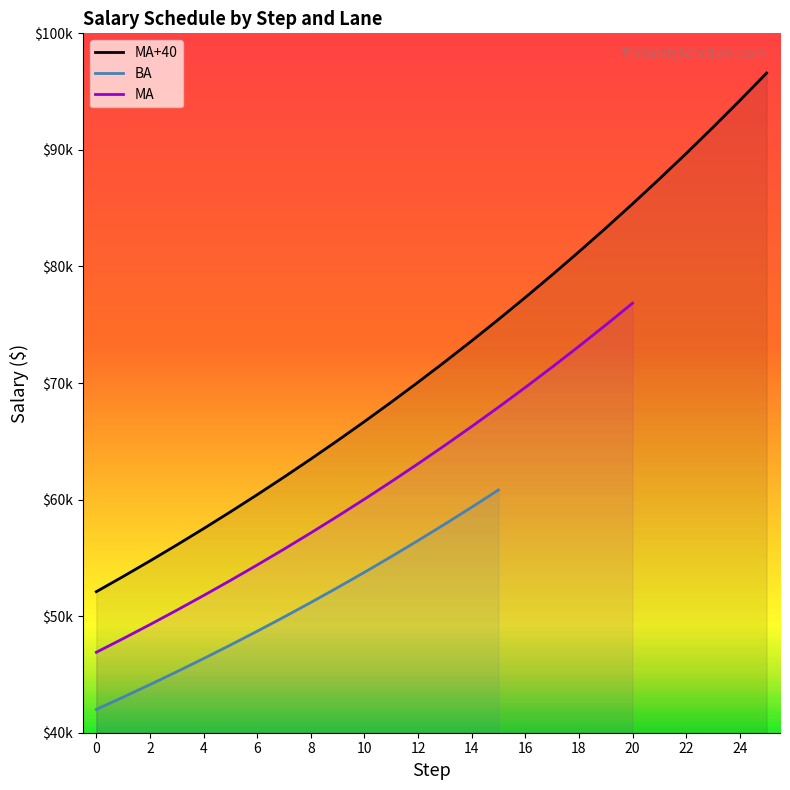

The chart shows a value of 75279.7 at 0. True or false?

False